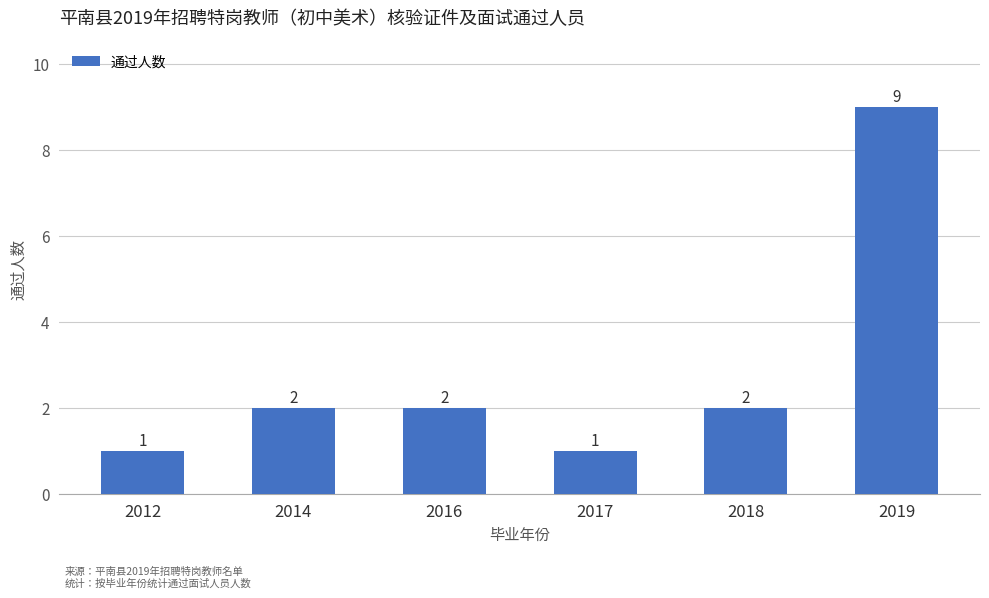

Reading left to right, list all the values displayed in this chart.

1	2	2	1	2	9